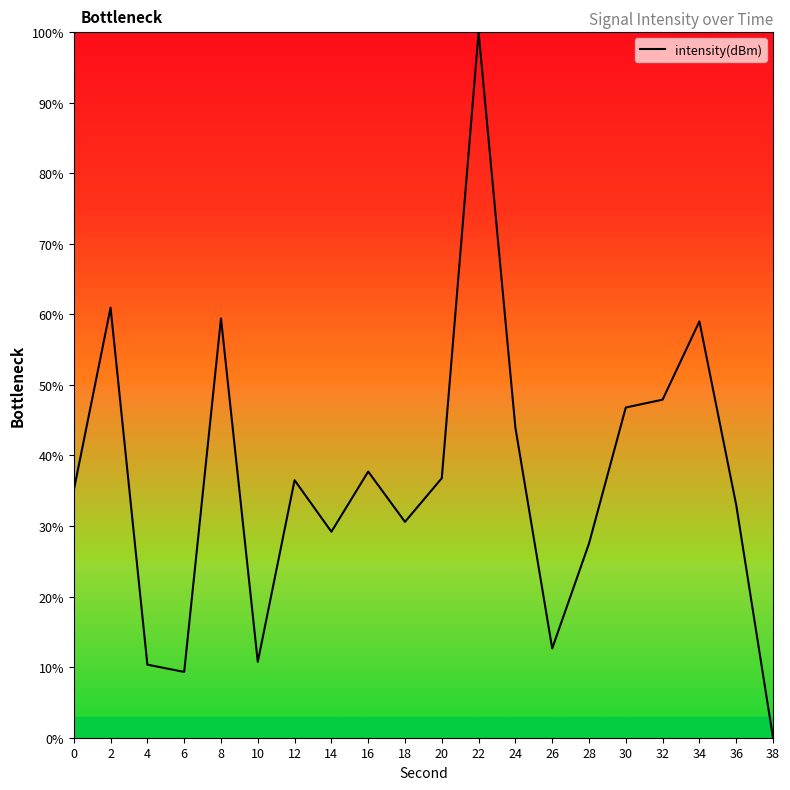

Is it true that the value at 8 is 104.4?

False